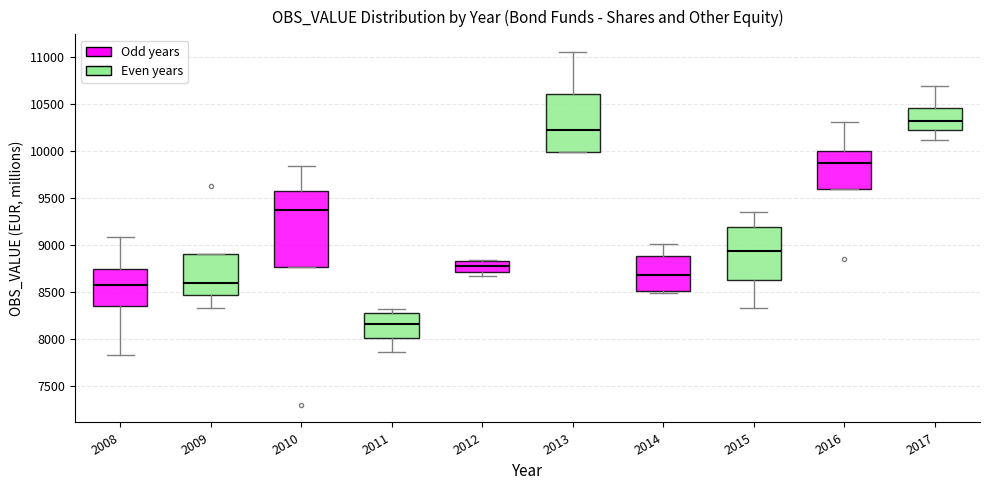

Reading left to right, transcribe this box plot: for each box, give where its median line is, the range the box spans, and where its two whiskers end, as read against the y-axis. The values are not printed on the chart, so give them approximately, as read against the axis.

2008: median 8550, box 8350 to 8750, whiskers 7800 to 9100
2009: median 8600, box 8450 to 8900, whiskers 8300 to 8900
2010: median 9350, box 8750 to 9550, whiskers 8750 to 9850
2011: median 8150, box 8000 to 8250, whiskers 7850 to 8300
2012: median 8750, box 8700 to 8800, whiskers 8650 to 8850
2013: median 10200, box 10000 to 10600, whiskers 10000 to 11050
2014: median 8650, box 8500 to 8900, whiskers 8500 to 9000
2015: median 8950, box 8600 to 9200, whiskers 8350 to 9350
2016: median 9850, box 9600 to 10000, whiskers 9600 to 10300
2017: median 10300, box 10200 to 10450, whiskers 10100 to 10700